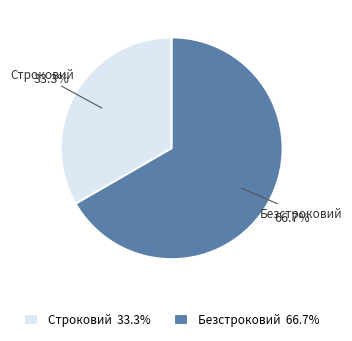

To the nearest percent, what percentage of the pie is Строковий?

33%